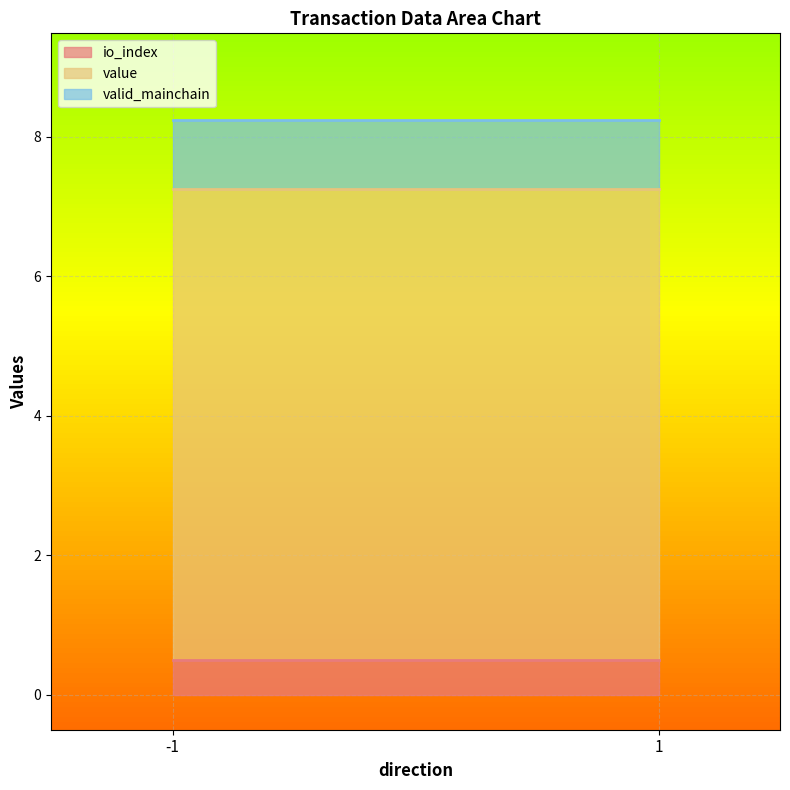

At which category is the sum across all series the highest?

-1